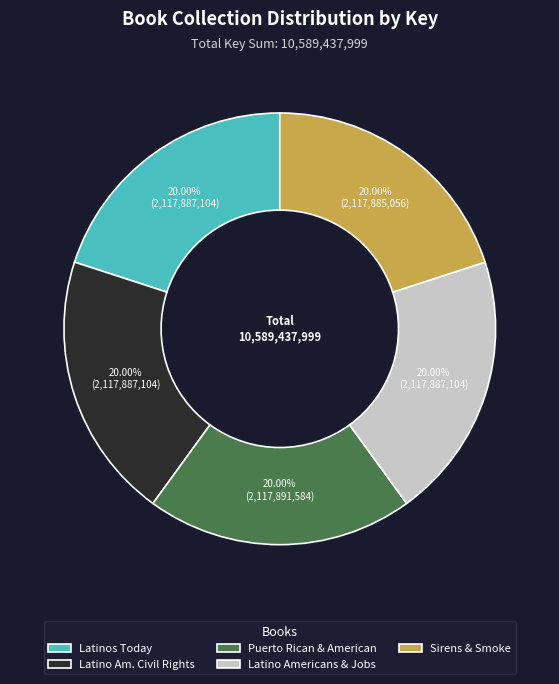

Approximately how many times larger is the value at Sirens & Smoke compared to Latinos Today?

1.0